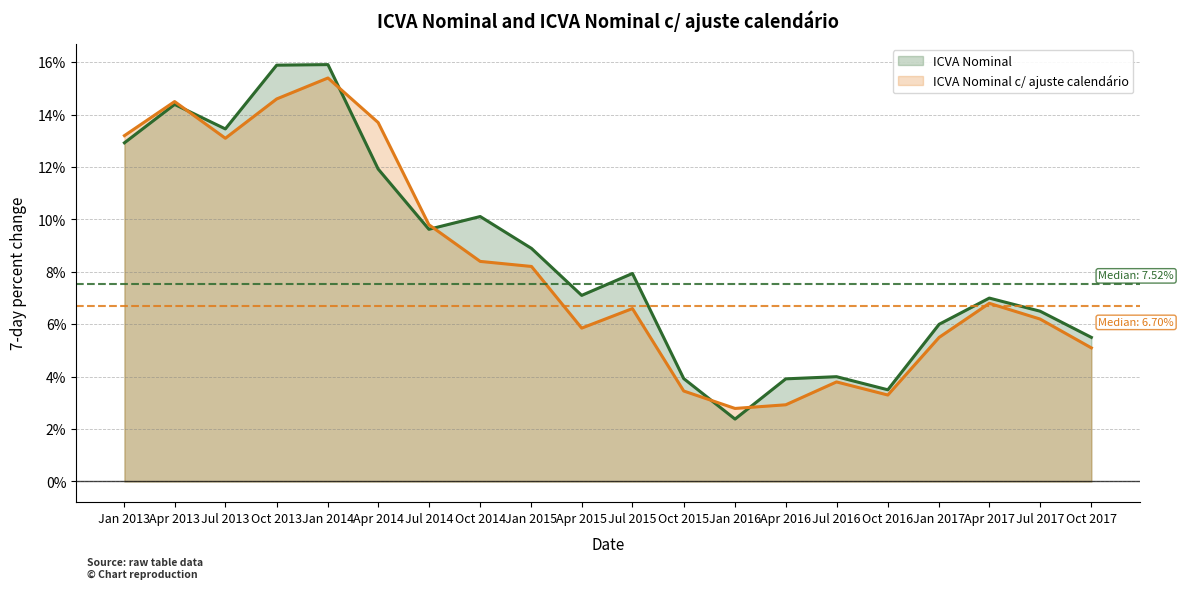

How many times do ICVA Nominal c/ ajuste calendário and ICVA Nominal cross each other?

5